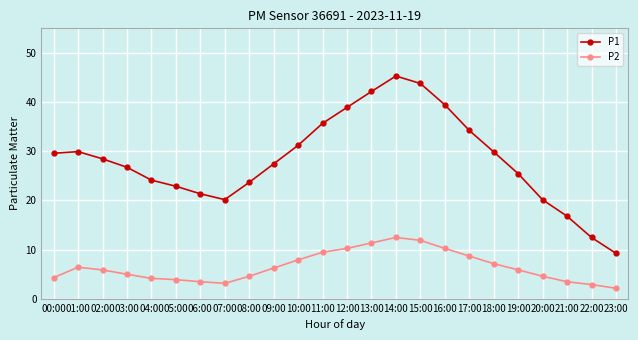

The P1 series shows 28.4 at 02:00. True or false?

True